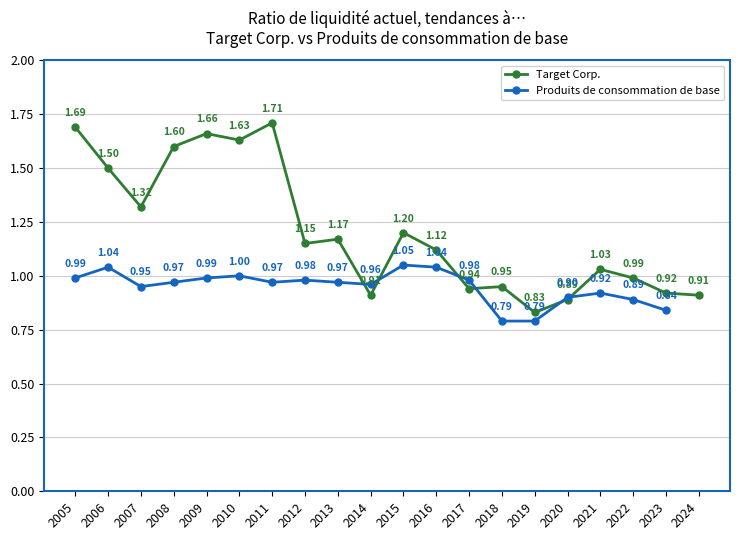

List the labels in order of value, largest first.

2011, 2005, 2009, 2010, 2008, 2006, 2007, 2015, 2013, 2012, 2016, 2021, 2022, 2018, 2017, 2023, 2014, 2024, 2020, 2019